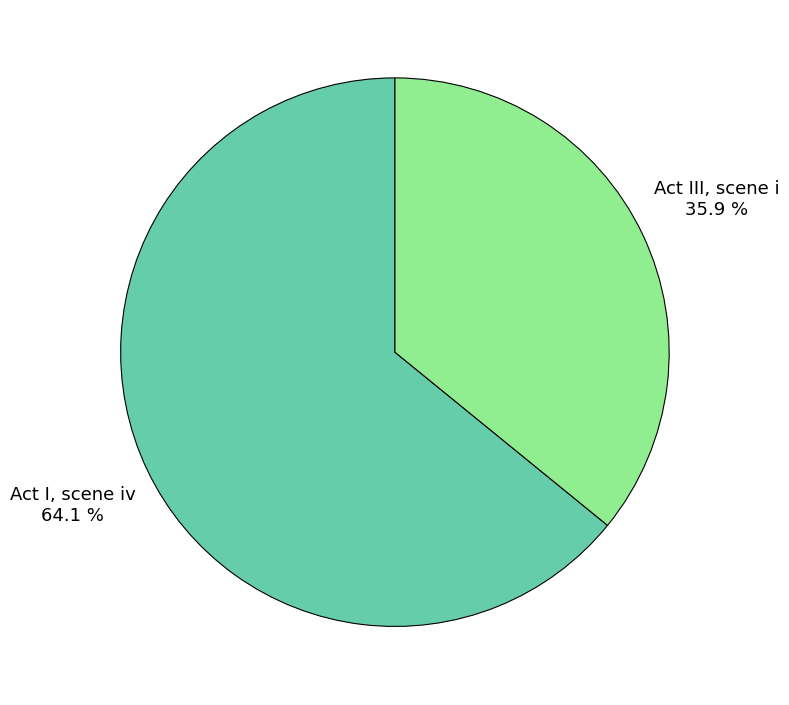

Which category has the smallest portion of the pie?

Act III, scene i